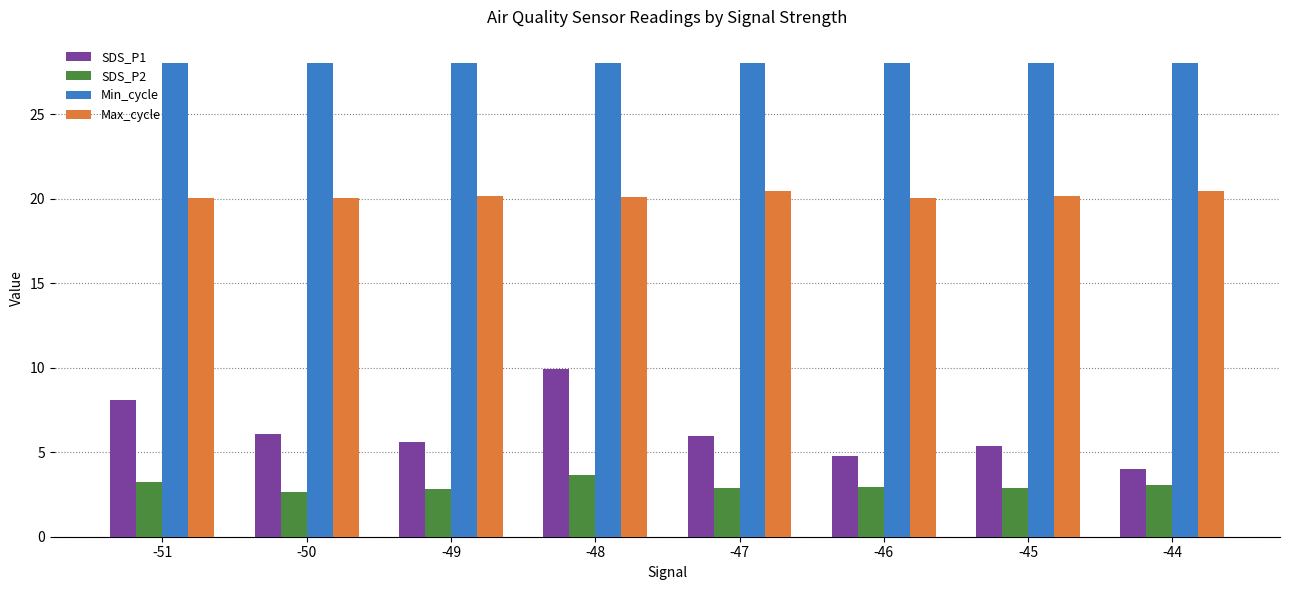

Which category has the lowest value in the SDS_P1 series?

-44